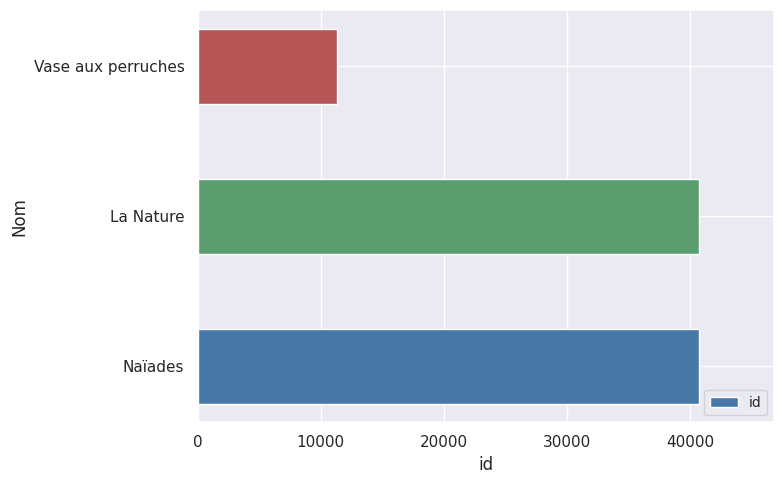

What is the ratio of the value at La Nature to the value at Vase aux perruches?

3.6